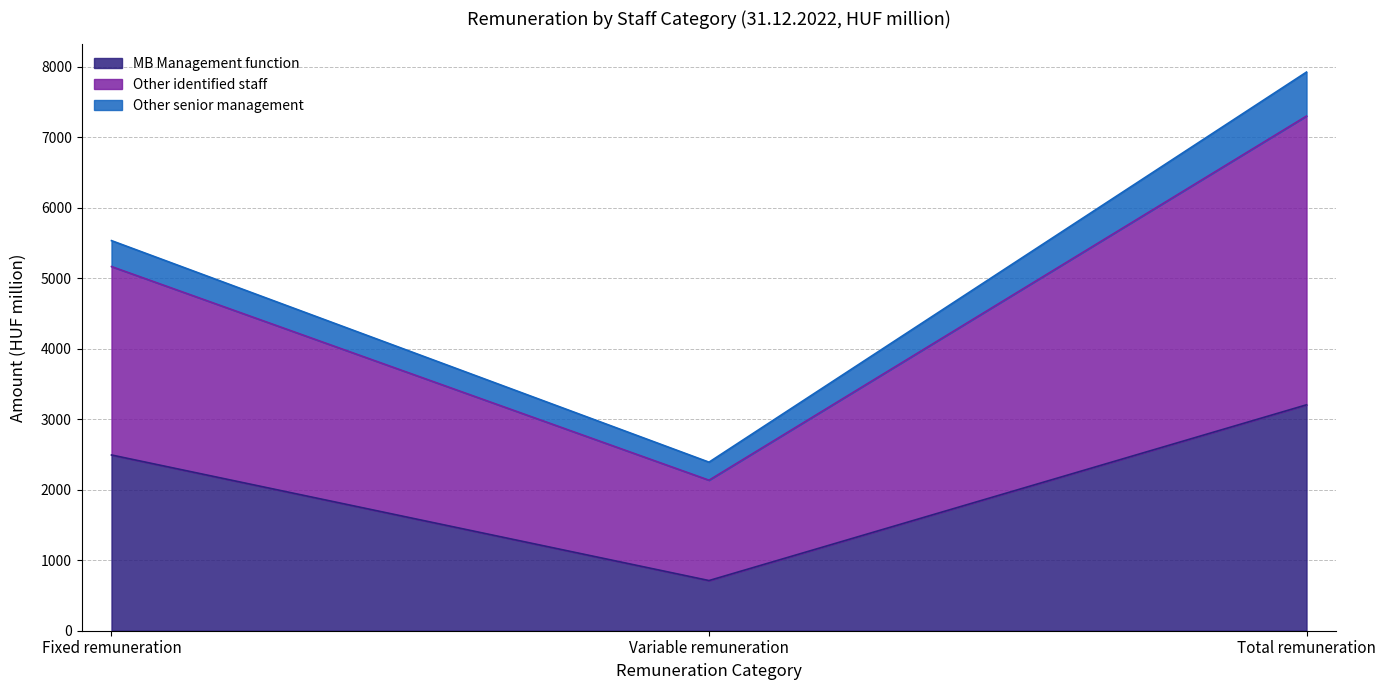

What are all the series names shown in the legend?

MB Management function, Other identified staff, Other senior management